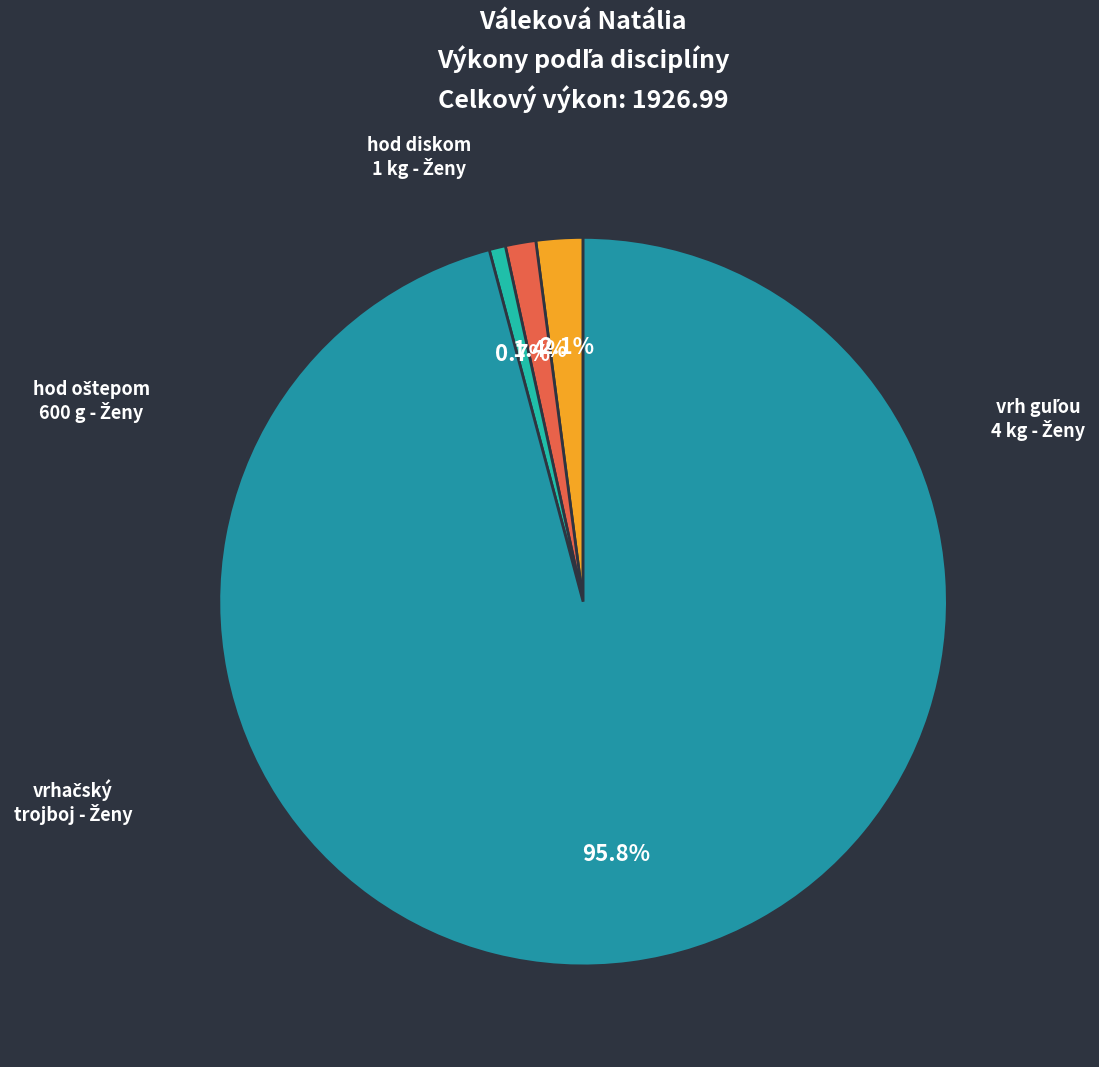

To the nearest percent, what percentage of the pie is vrhačský trojboj - Ženy?

96%